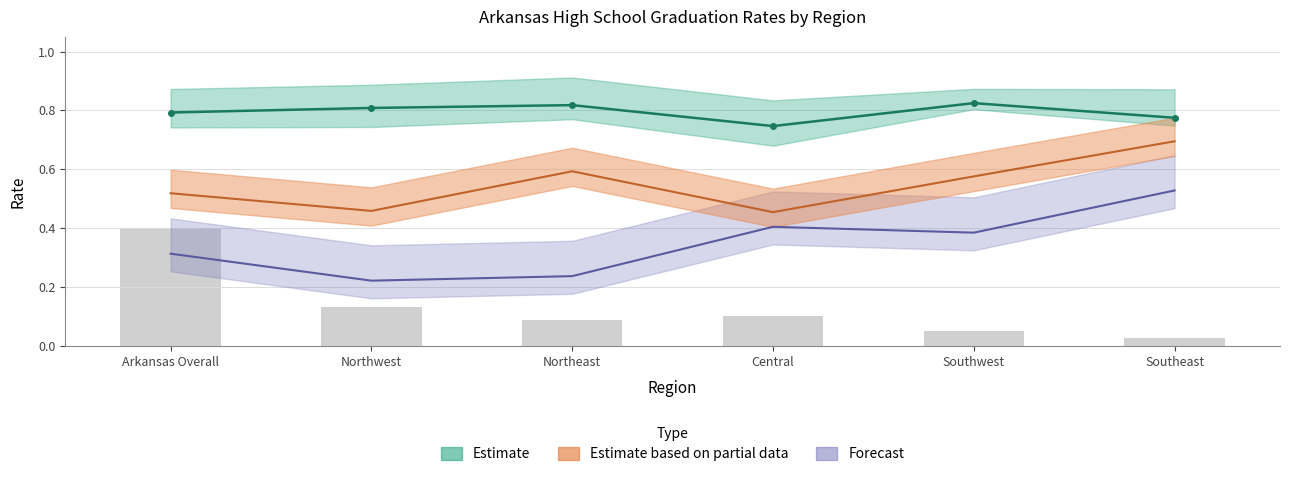

Which has a higher value, Northeast or Southwest?

Southwest